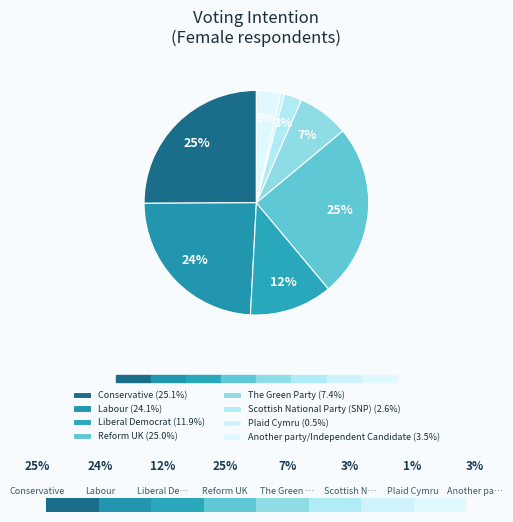

Does any single category account for the majority?

No